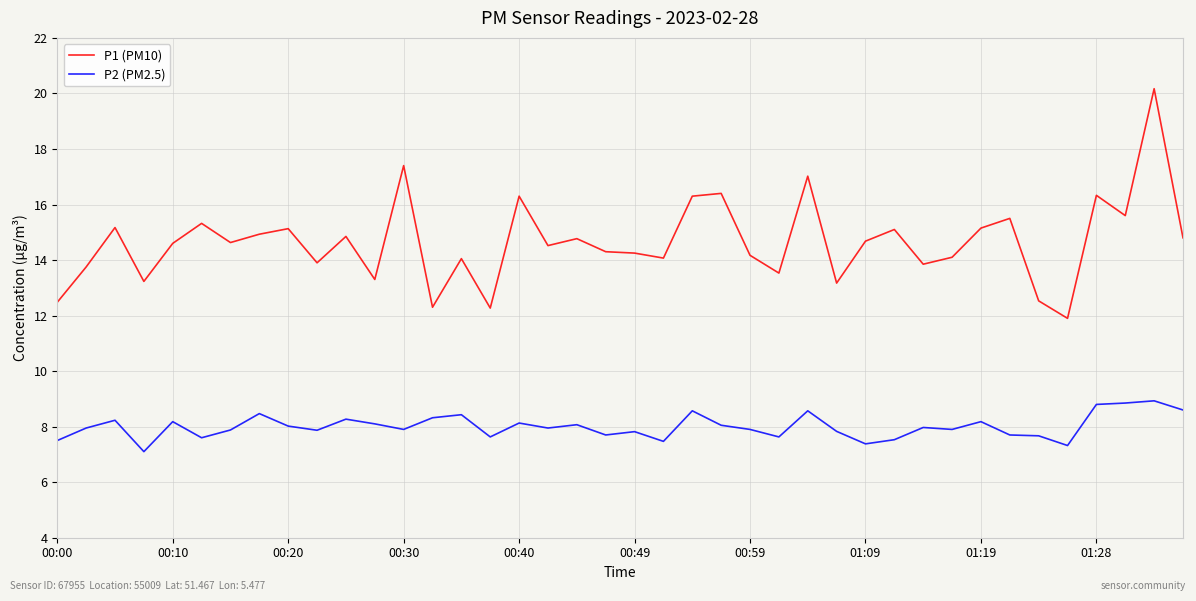

What is the lowest value of the P1 (PM10) series?

11.9